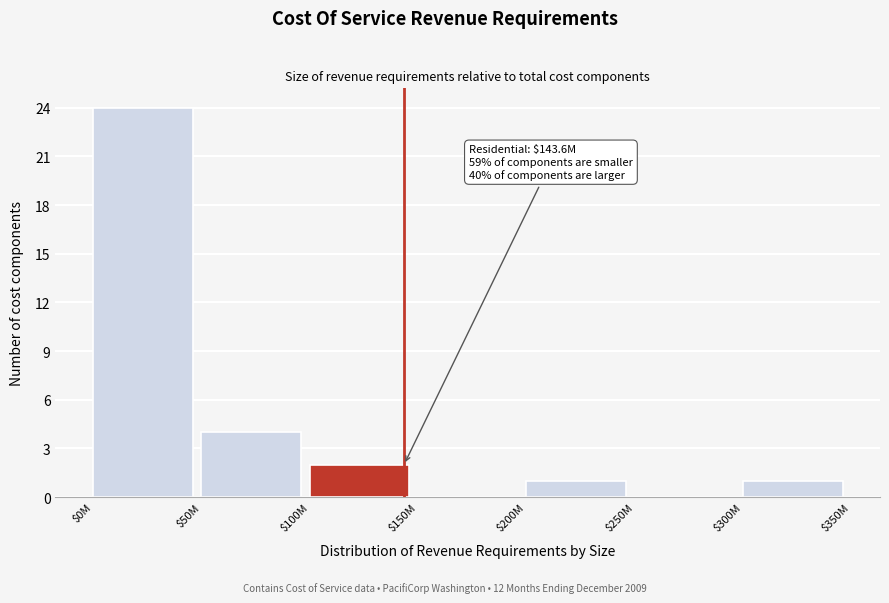

True or false: the data shows -9 at $250M.

False